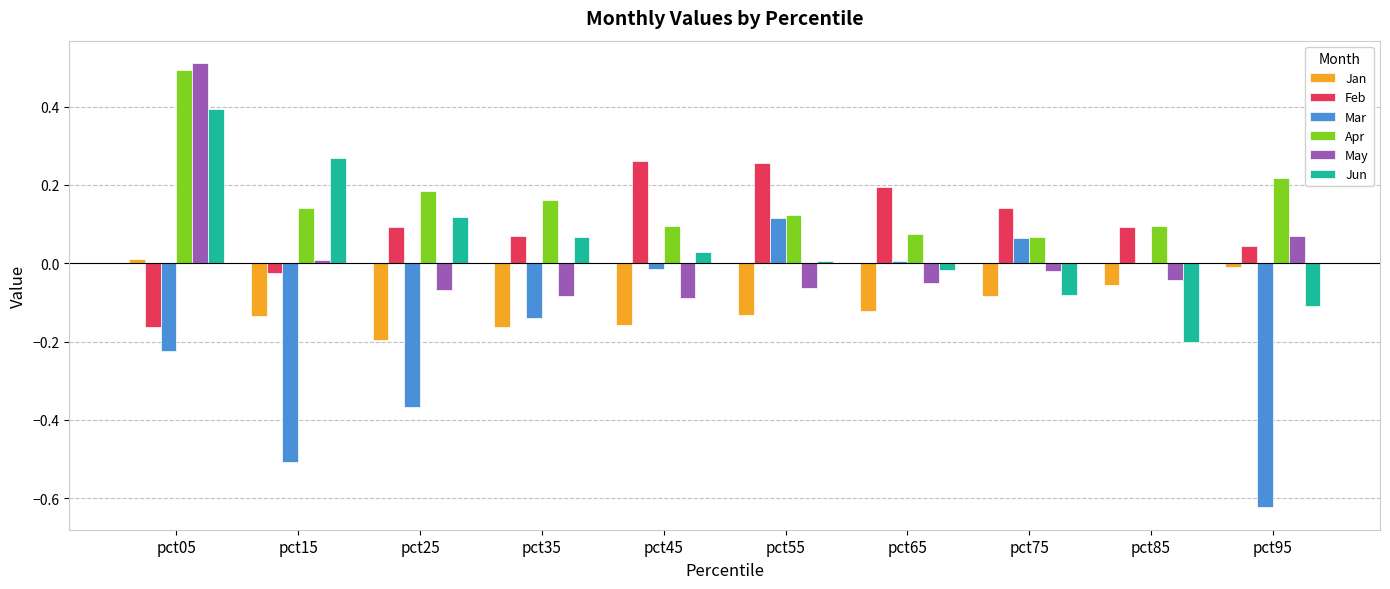

How many distinct data groups are displayed?

6